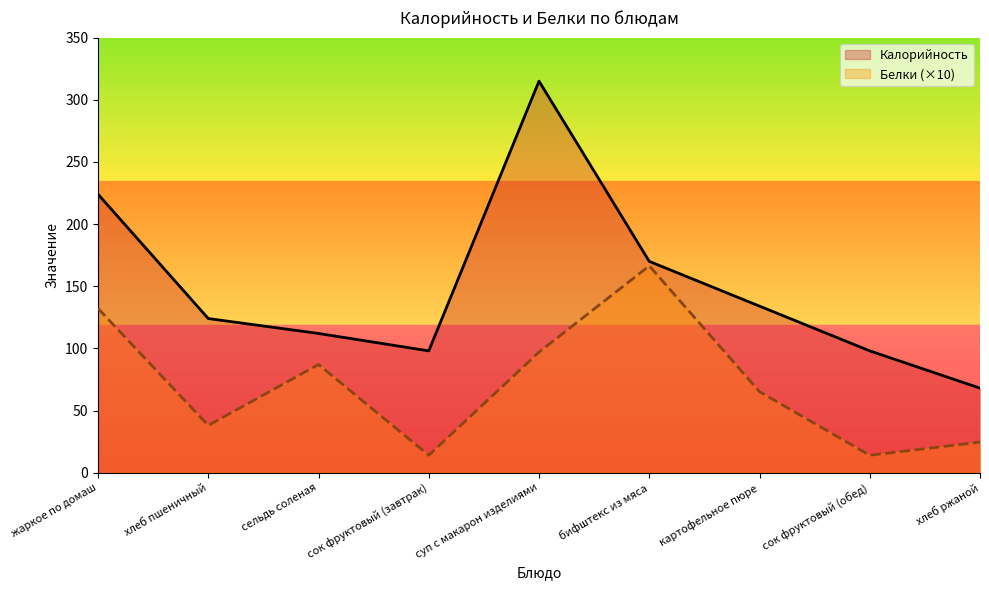

True or false: Белки has a value of 19.0 at сок фруктовый (обед).

False